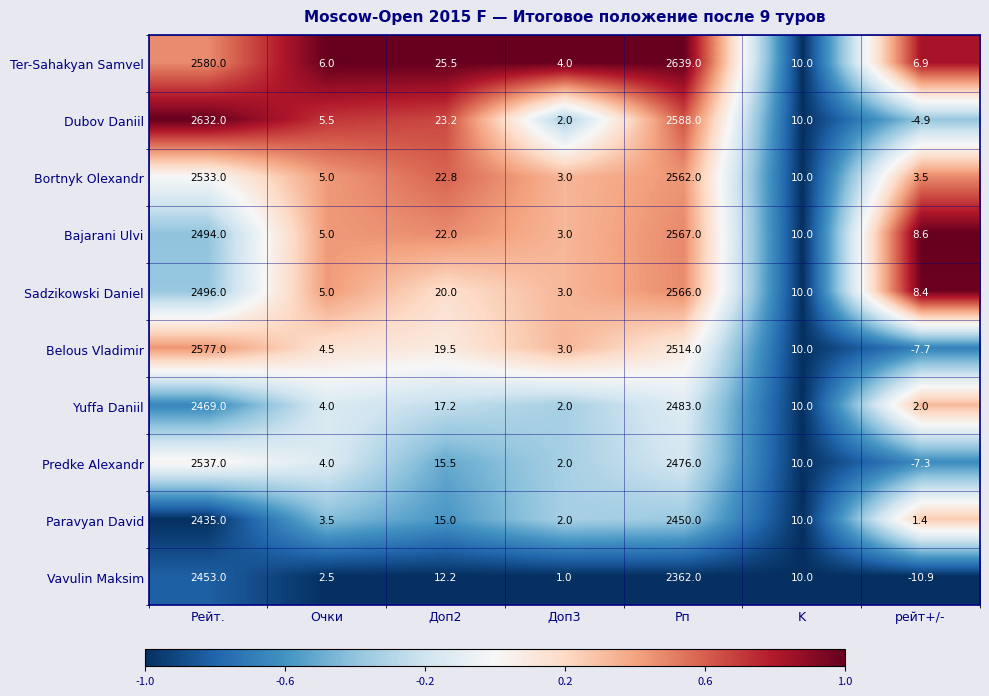

The Vavulin Maksim series shows 3.3 at Очки. True or false?

False